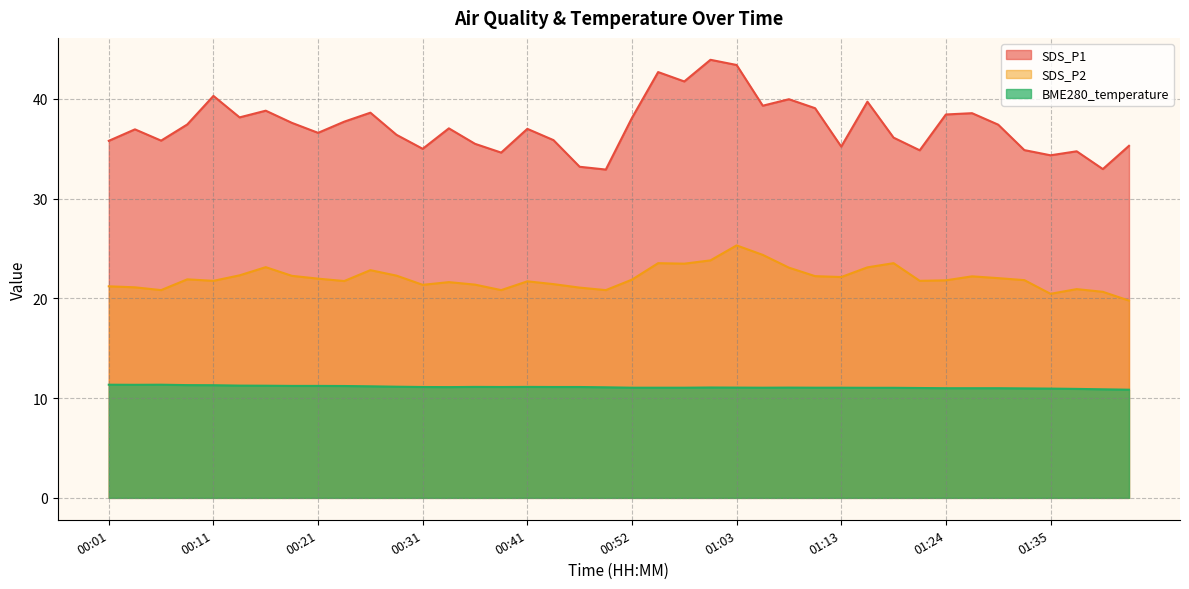

Between 00:34 and 01:30, which series saw the biggest shift?

SDS_P2